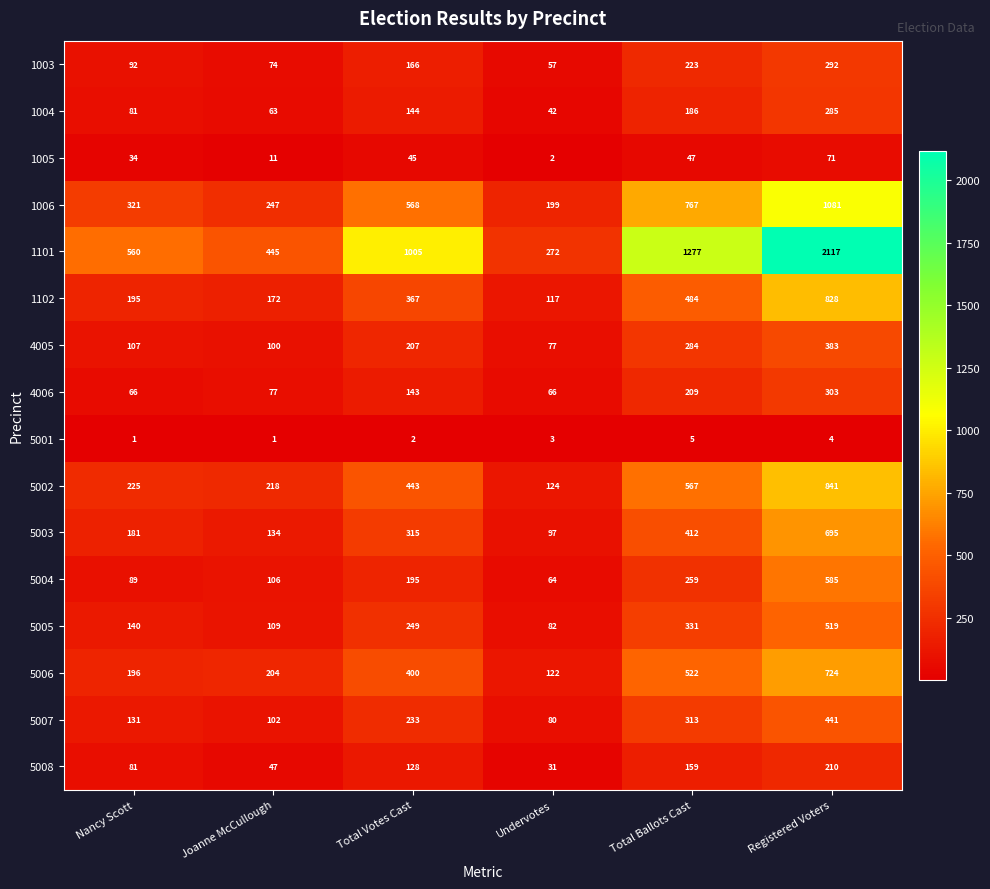

Rank the series by their maximum value, from lowest to highest.

5001, 1005, 5008, 1004, 1003, 4006, 4005, 5007, 5005, 5004, 5003, 5006, 1102, 5002, 1006, 1101